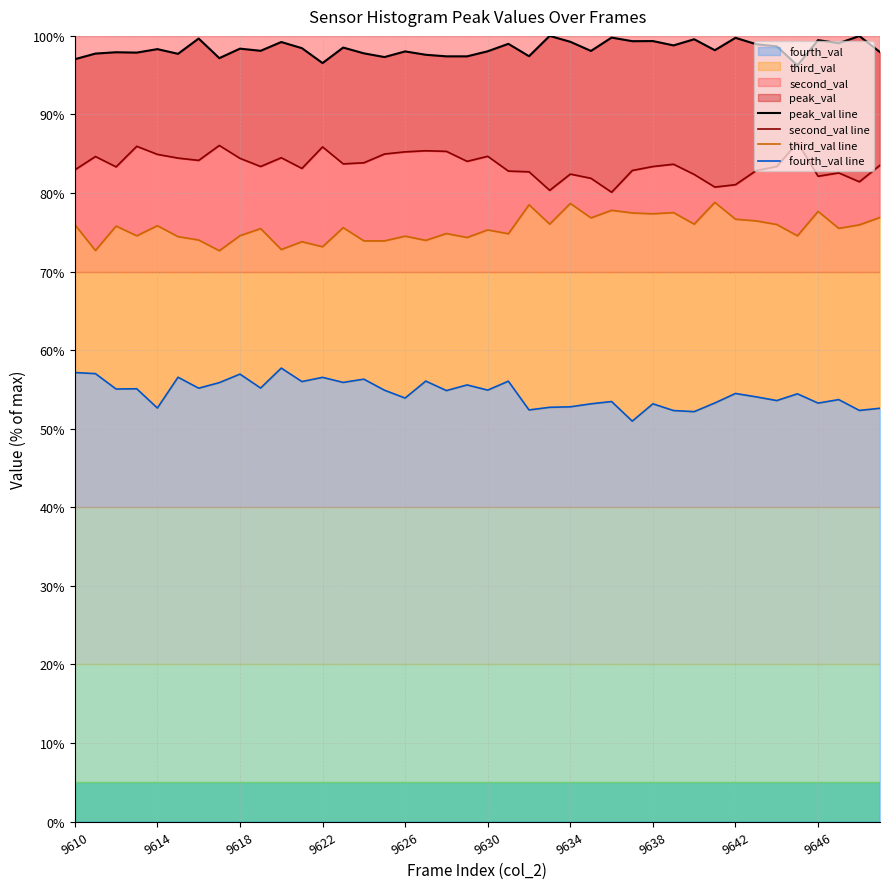

What is the lowest value of the fourth_val series?

51.0